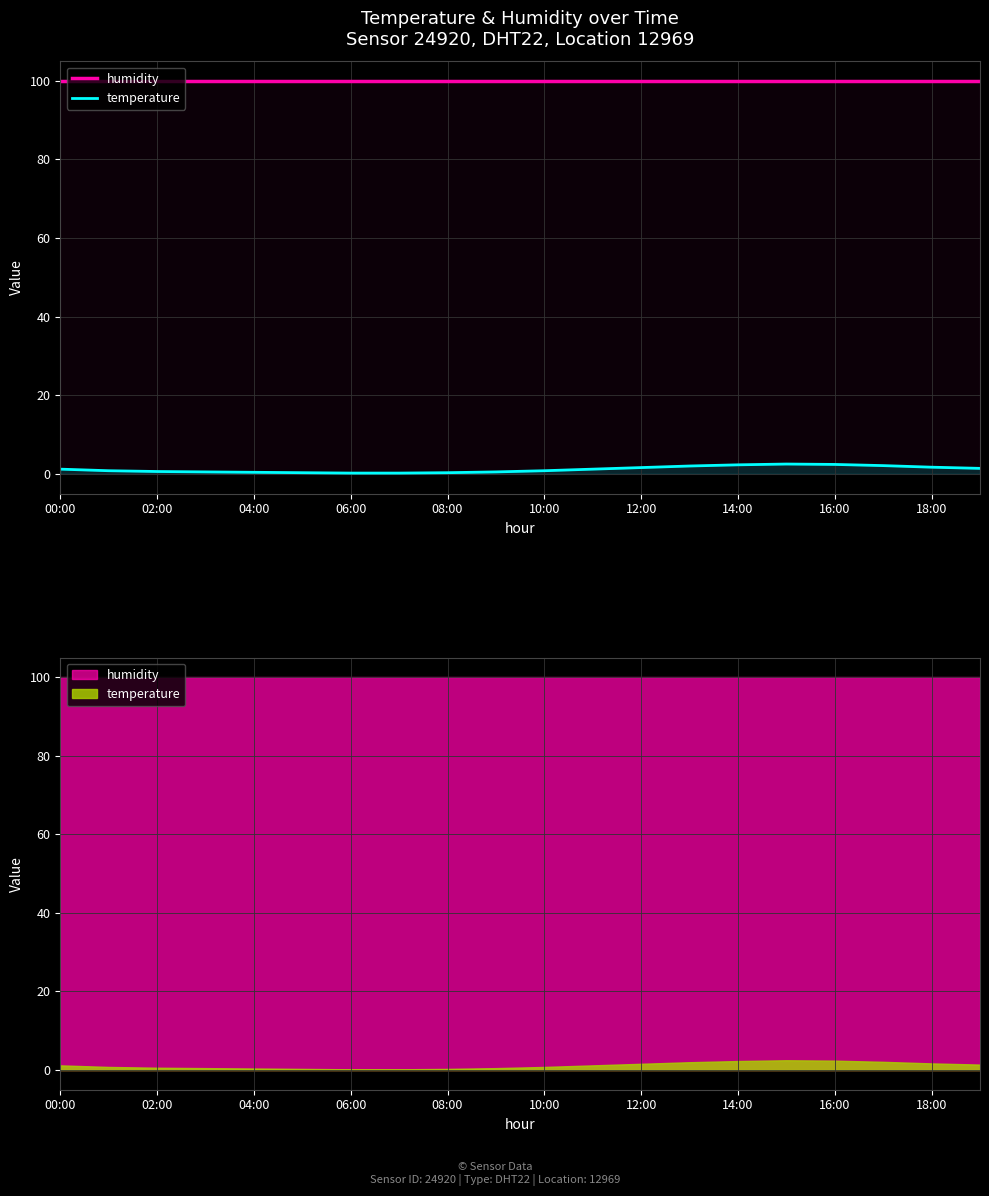

What is the label of the 20th point from the left?

19